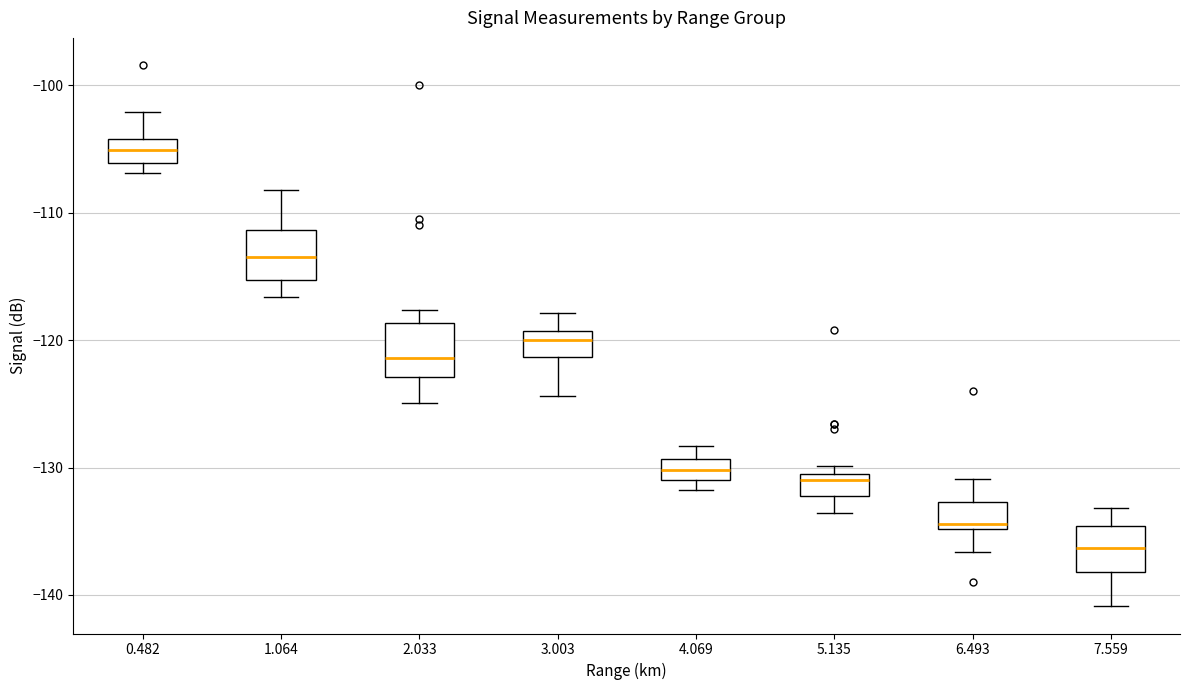

Which box's median line is the highest?

0.482